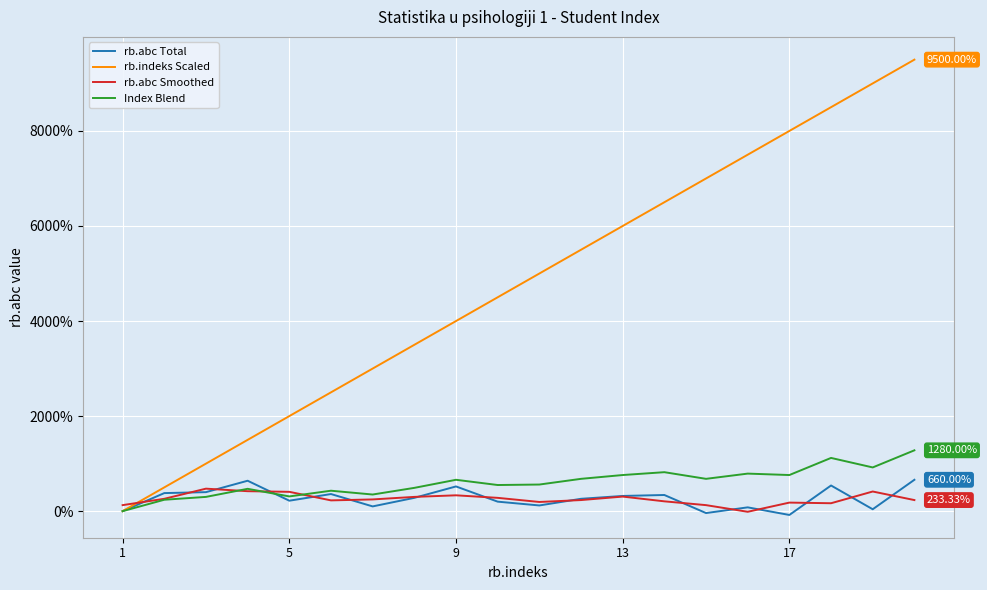

What is the highest value of the rb.indeks Scaled series?

9500.0